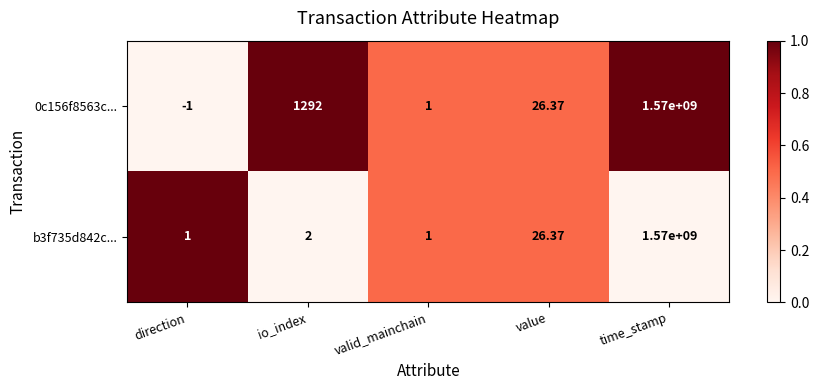

Which category has the lowest value in the 0c156f8563c... series?

direction